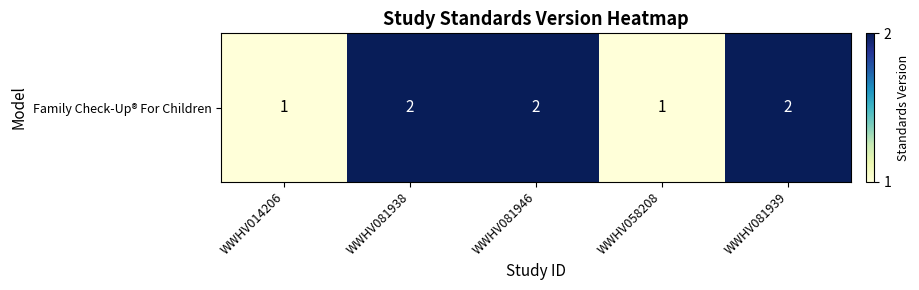

The value at WWHV081938 is 3. True or false?

False